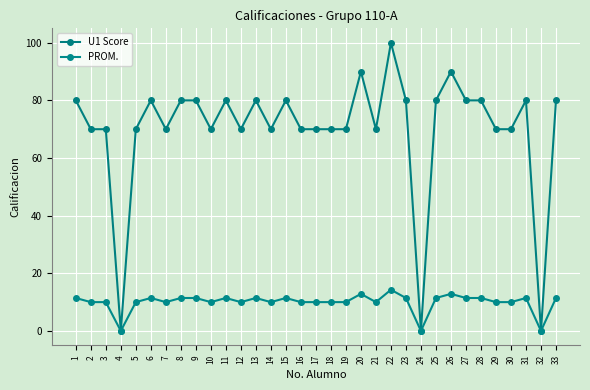

Does the chart have visible grid lines?

Yes